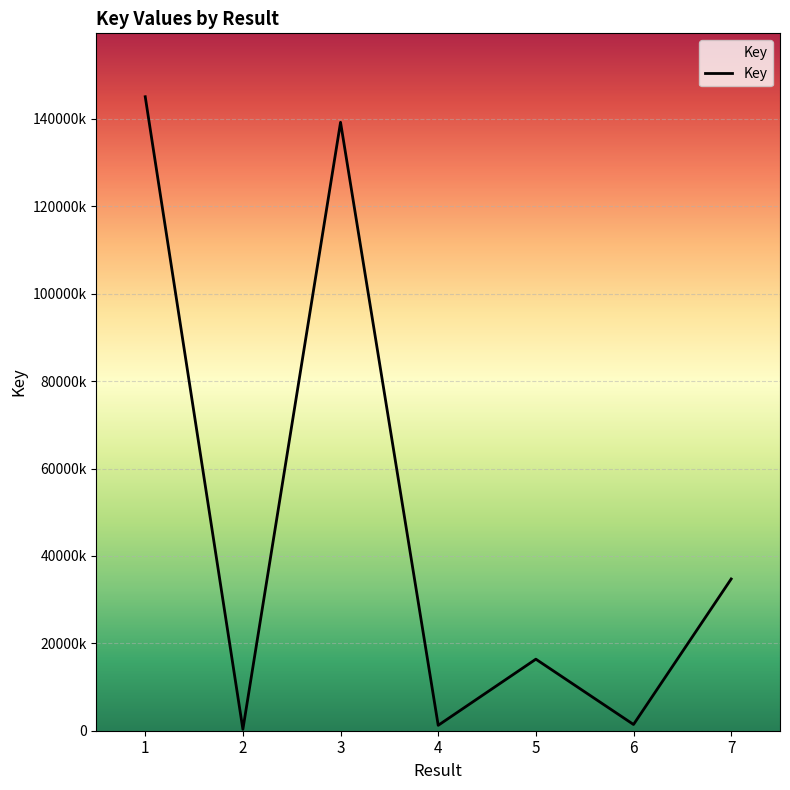

Which label corresponds to the smallest value in the chart?

2